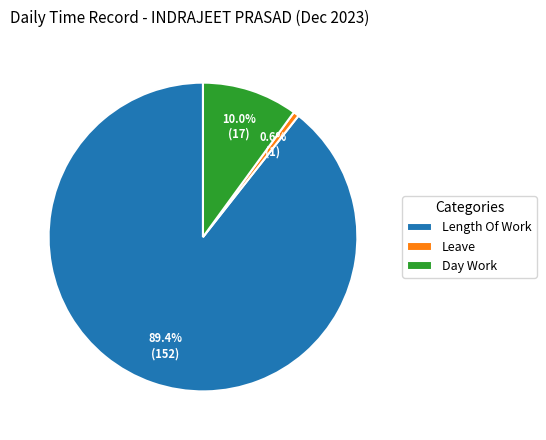

Rank the categories by value from lowest to highest.

Leave, Day Work, Length Of Work